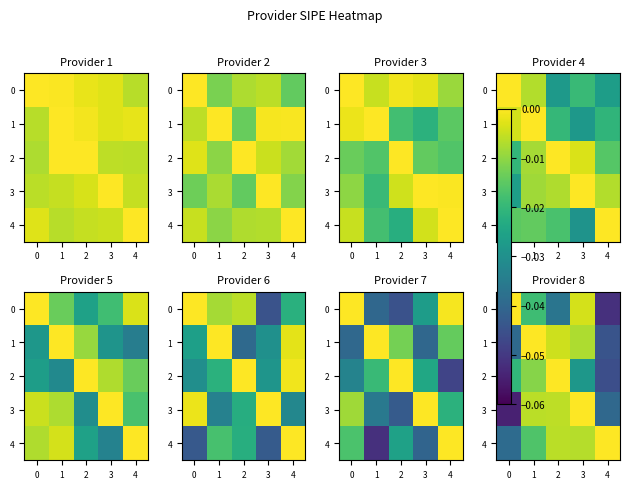

What is the difference between the maximum and minimum values in the 3 series?

1.0